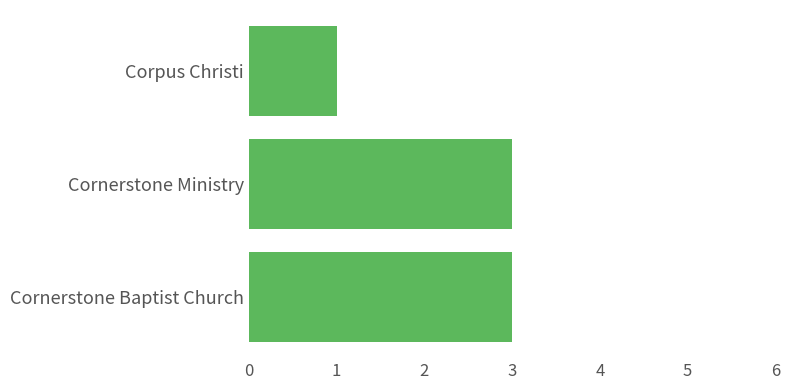

At which category does the chart reach its minimum across all series?

Corpus Christi